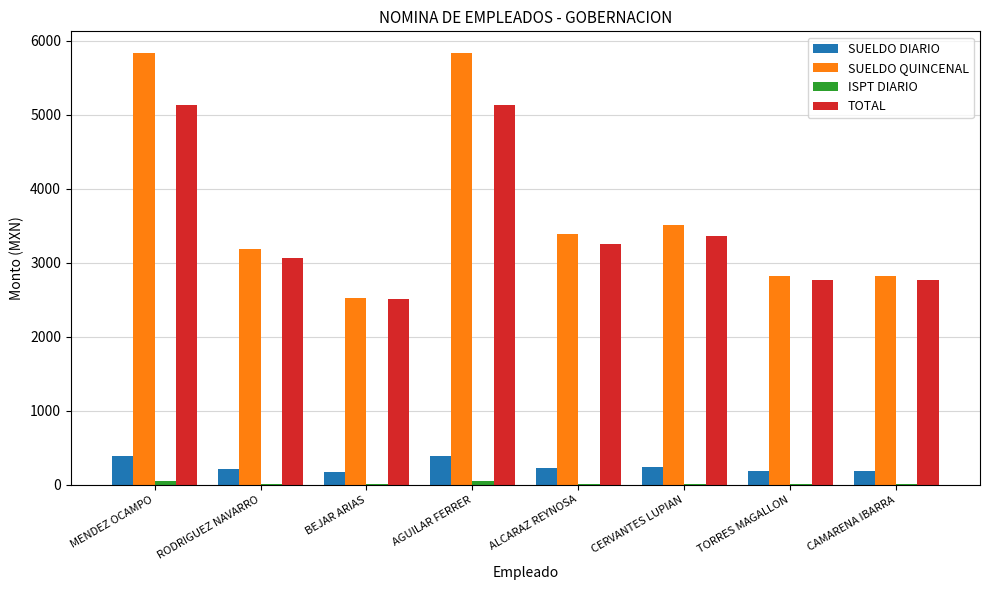

Where is TOTAL nearest to the value 3817?

CERVANTES LUPIAN